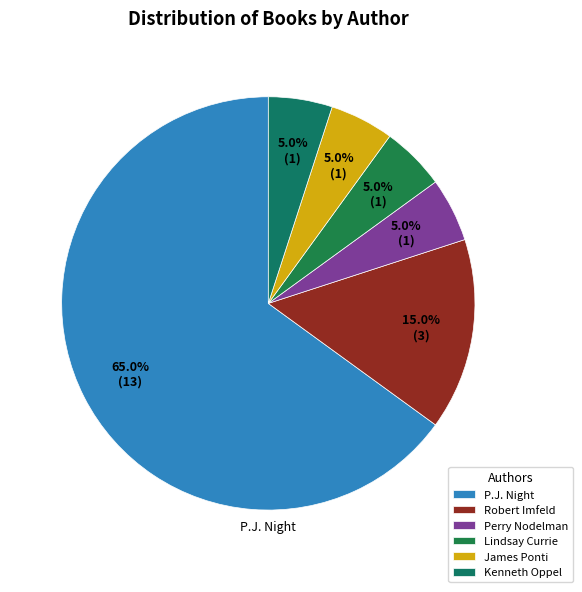

Which slice is the largest?

P.J. Night